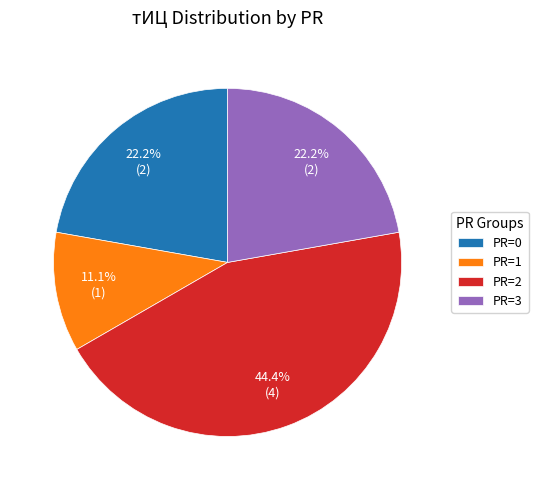

To the nearest percent, what is the difference between the largest and smallest slice percentages?

33%